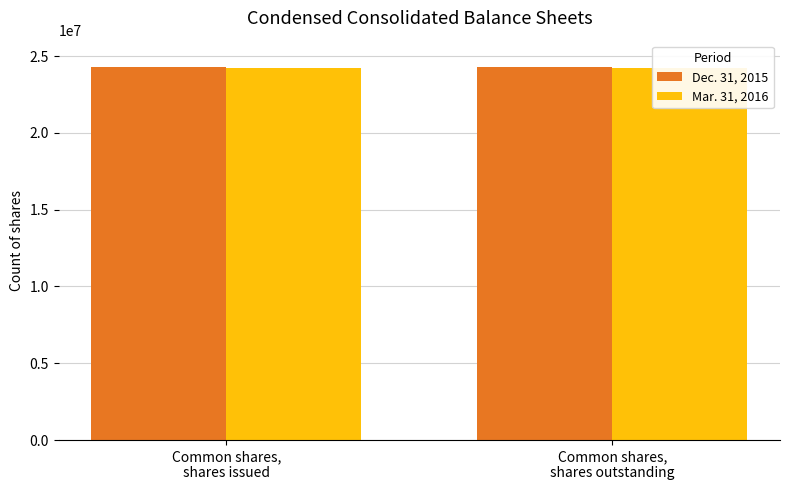

How many distinct data groups are displayed?

2